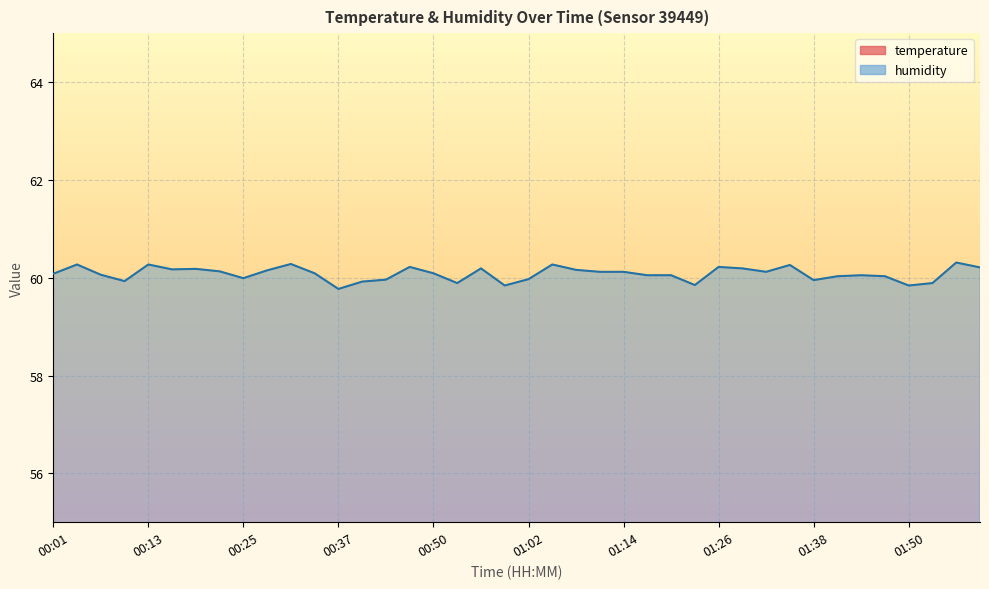

What position from the left is 01:53?

38